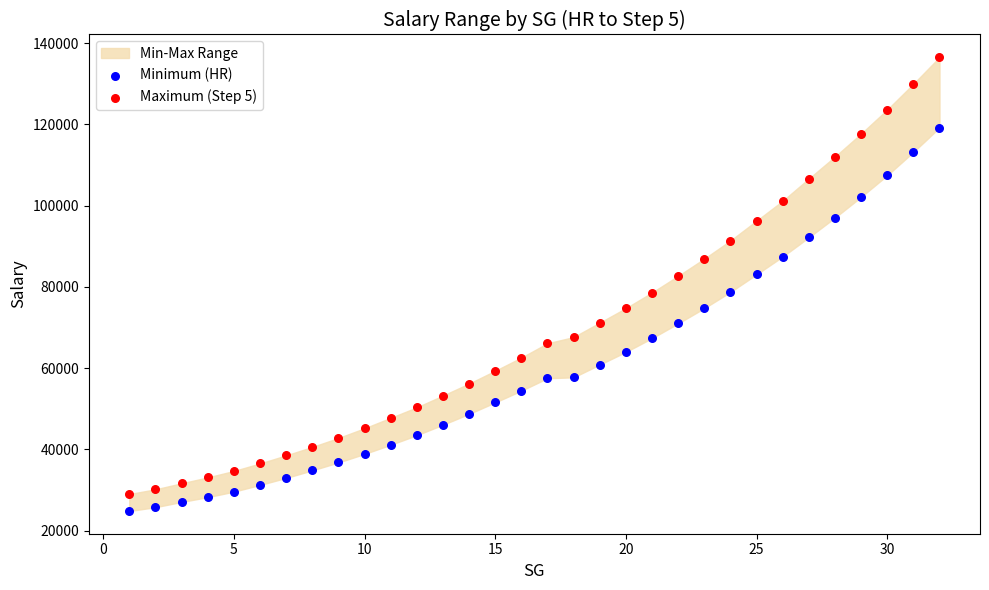

Which series contains the highest Y value?

Maximum (Step 5)